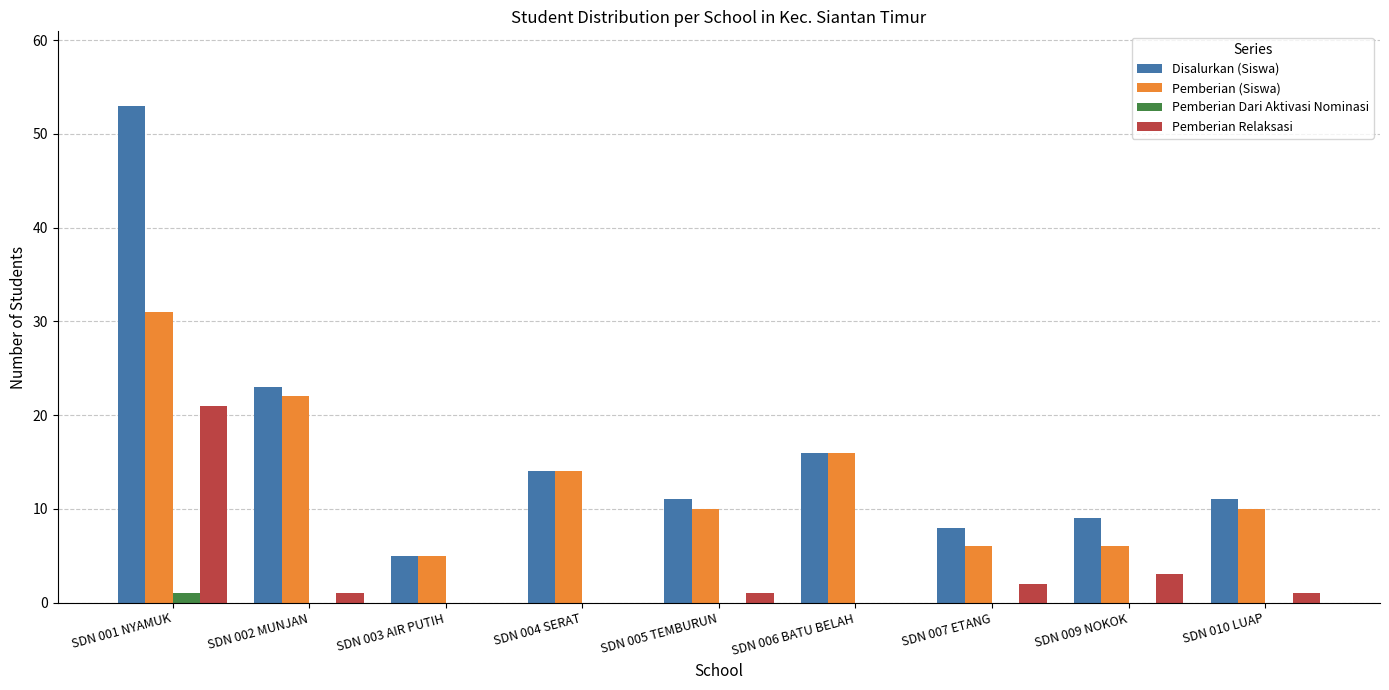

How many series are shown in this chart?

4